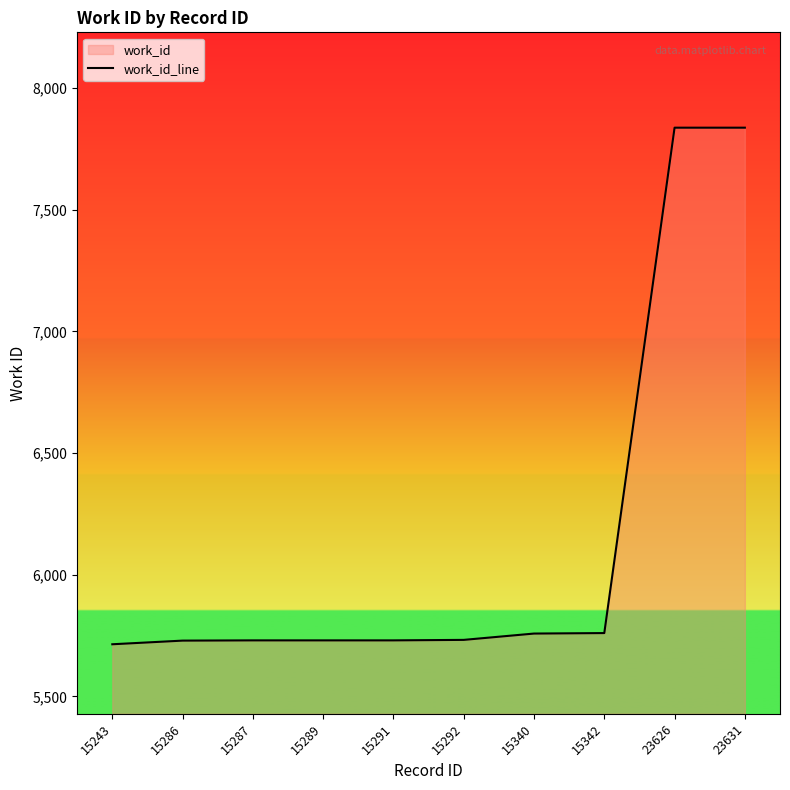

What is the smallest value displayed?

5714